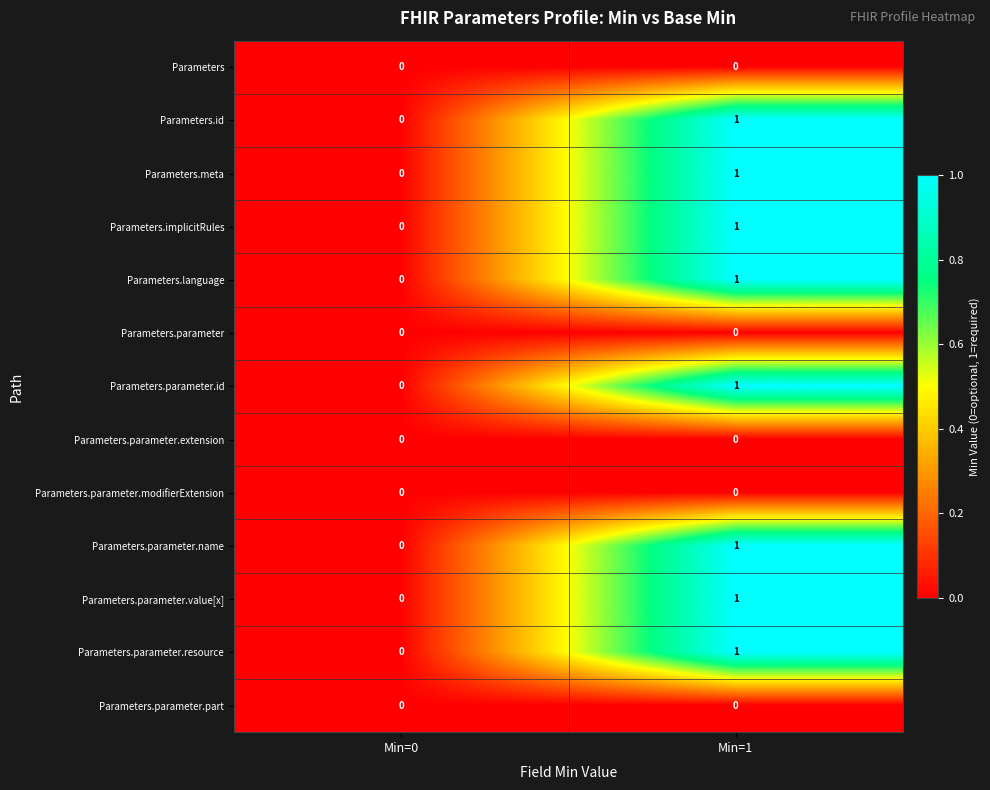

At which label is Parameters.language closest to 0?

Min=0